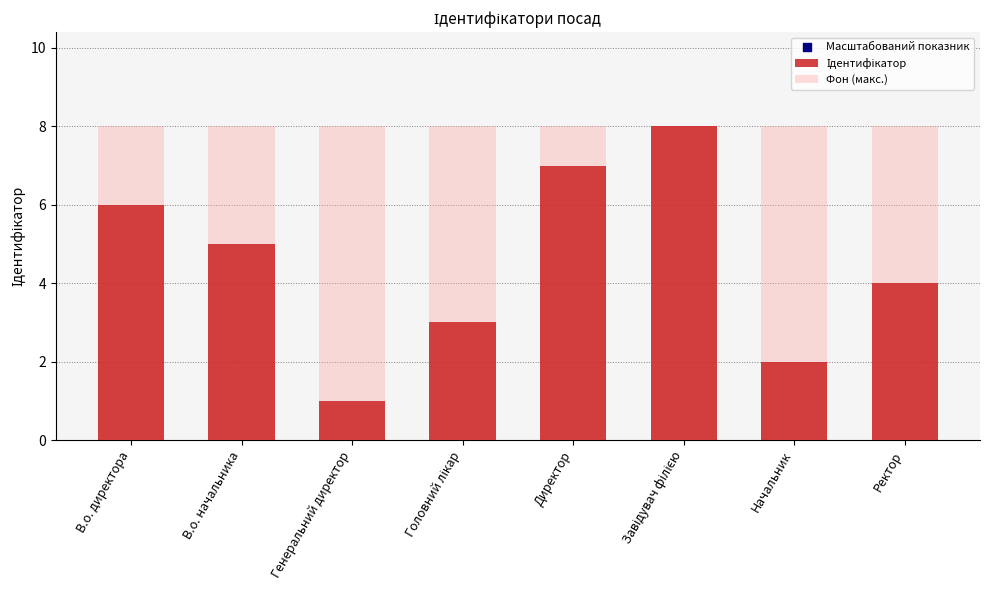

What are all the series names shown in the legend?

Ідентифікатор, Фон (макс.), Масштабований показник